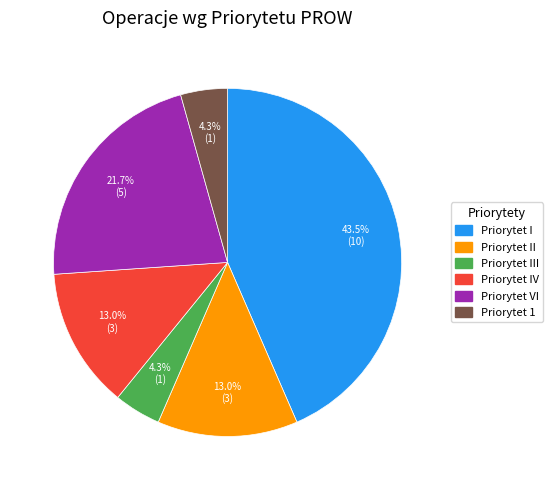

Is there a majority slice in this chart?

No